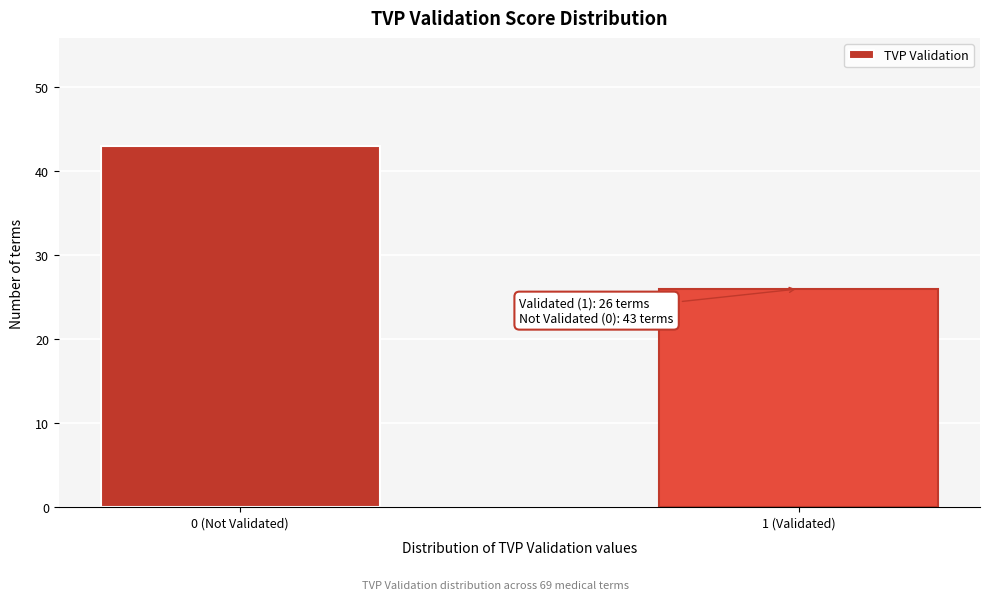

Reading left to right, extract all data points from this chart.

0 (Not Validated)=43	1 (Validated)=26